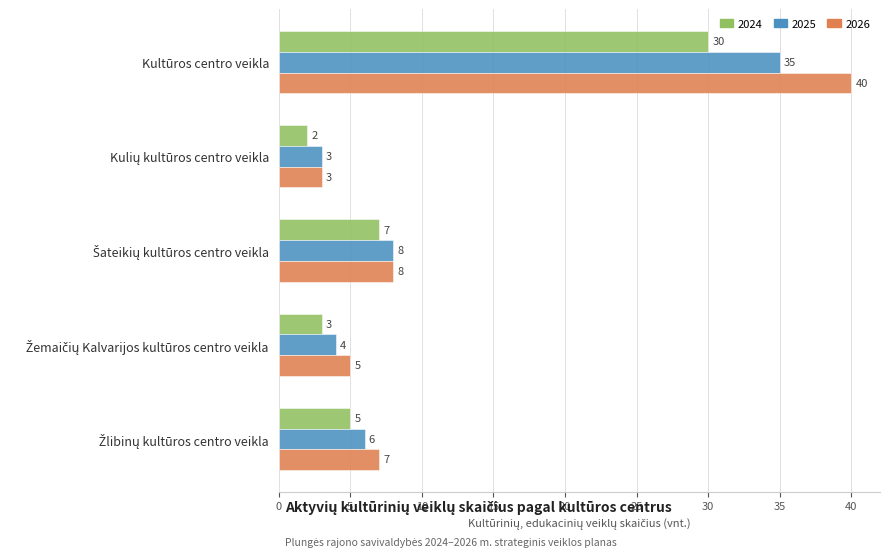

Which series has the largest total across all categories?

2026